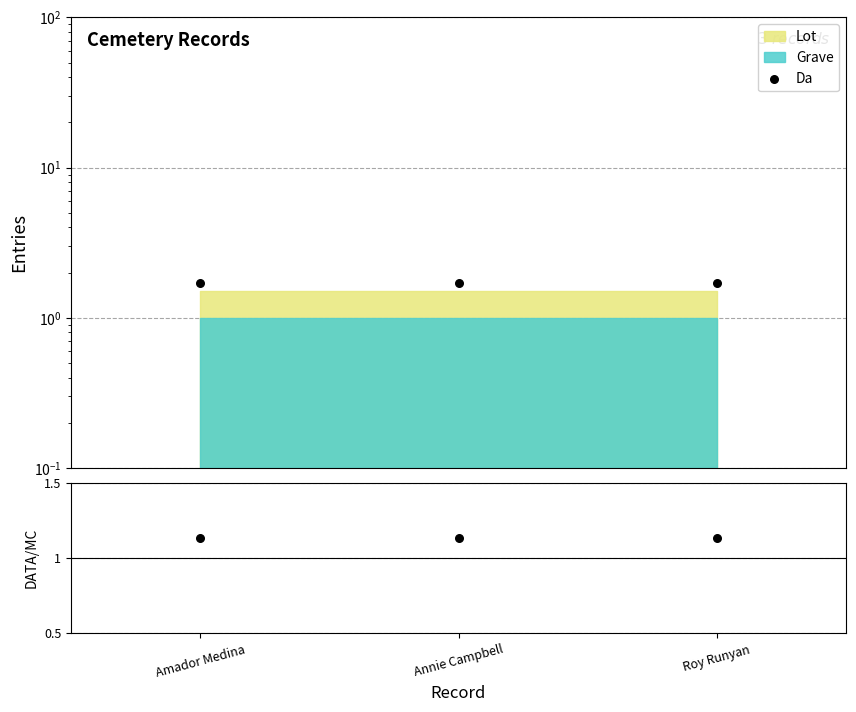

Which series has the largest total across all categories?

Da